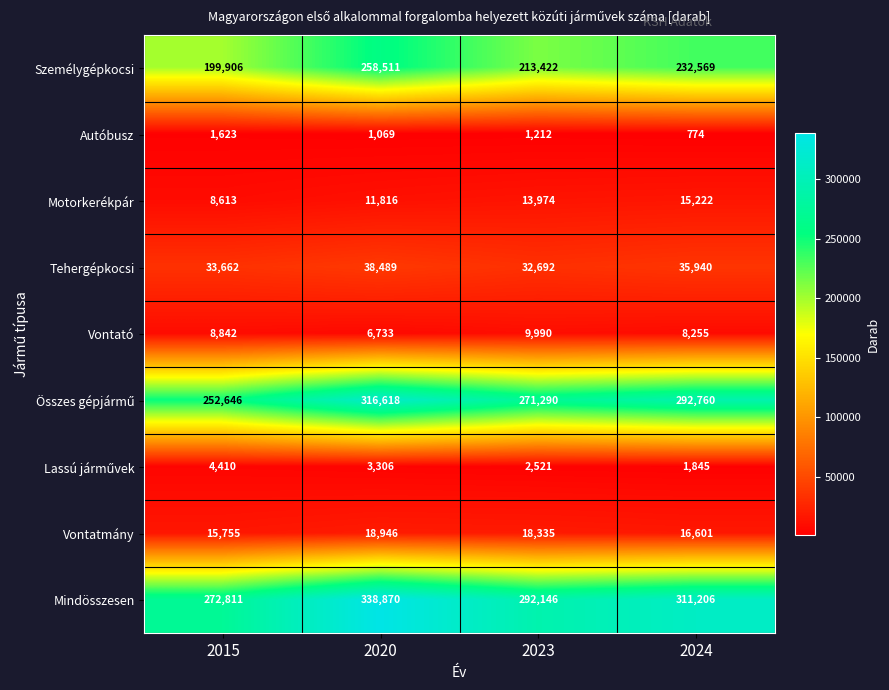

What is the sum of all Mindösszesen values?

1215033